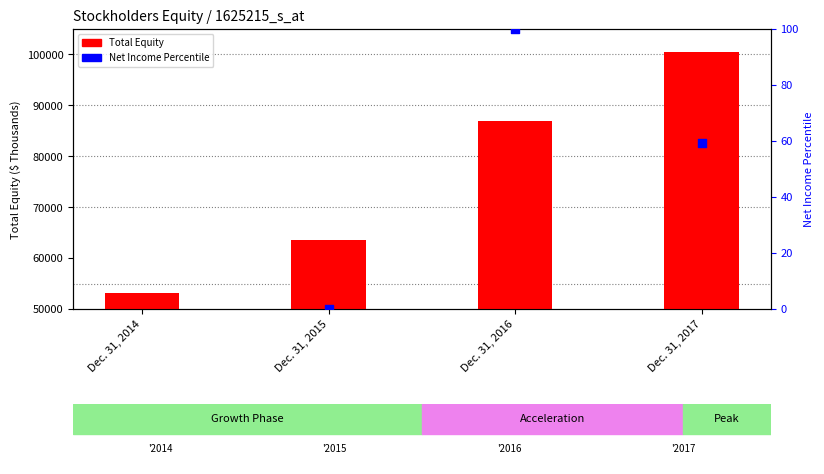

Between Dec. 31, 2015 and Dec. 31, 2017, which is larger?

Dec. 31, 2017